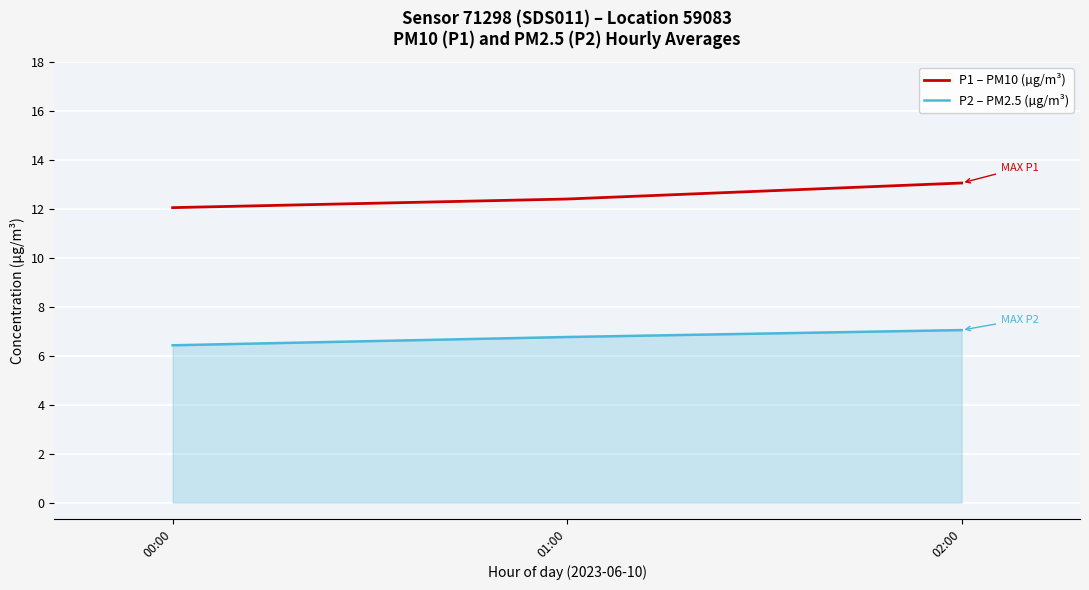

What is the total value across all series at 01:00?

19.2